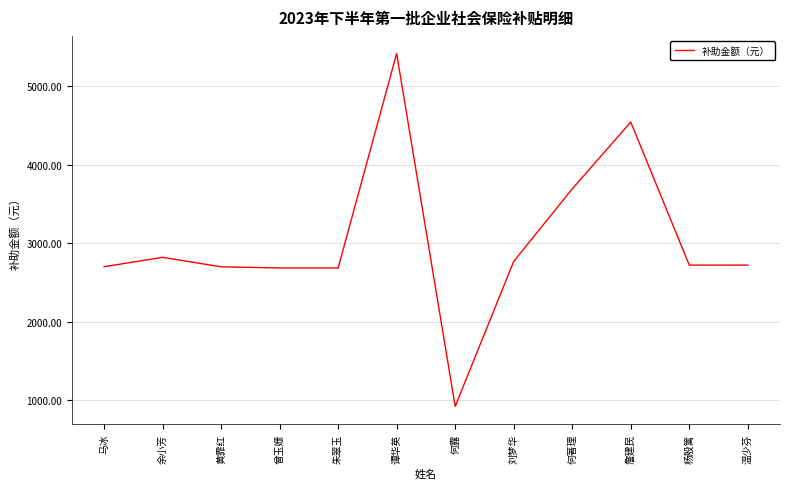

What is the approximate value at 曾玉姗?

2685.1